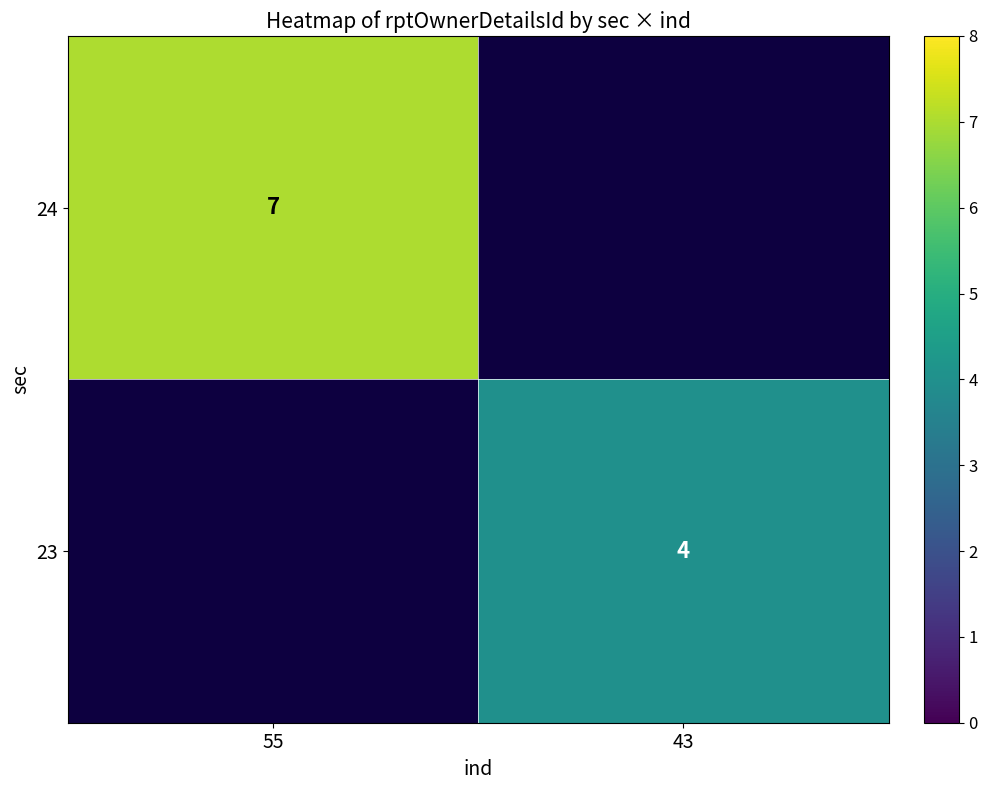

Count the number of data series in this chart.

2